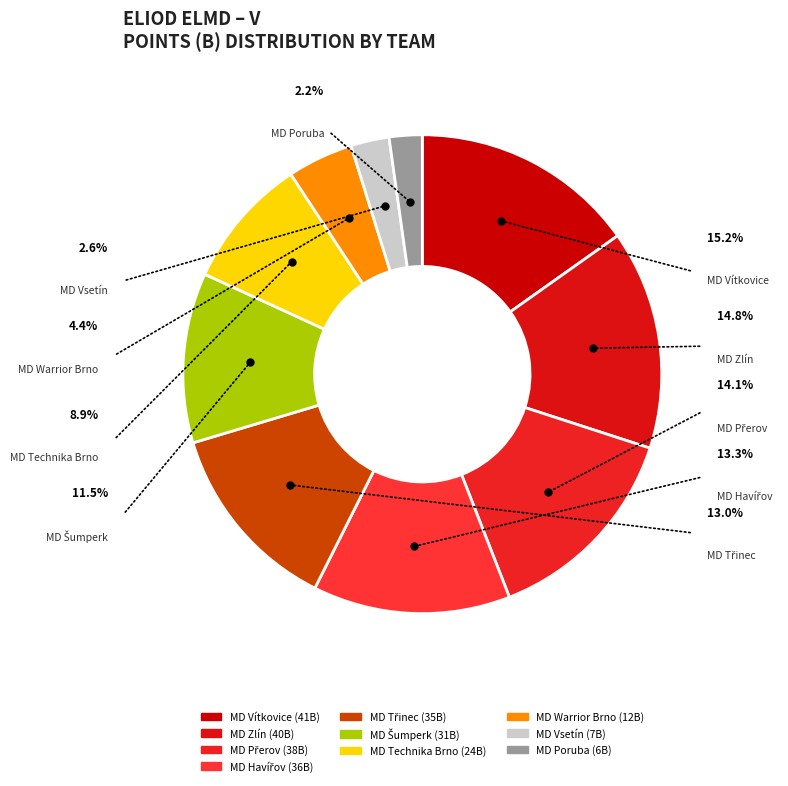

What is the change in value from MD Vsetín to MD Poruba?

-1